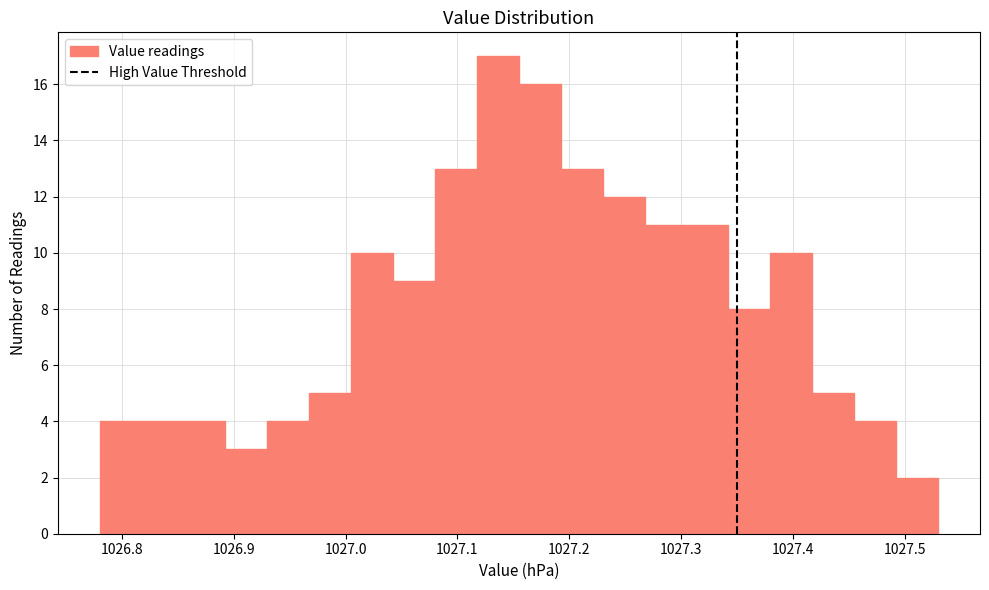

Read against the x-axis, roughly where is the centre of the tallest bar?

1027.14